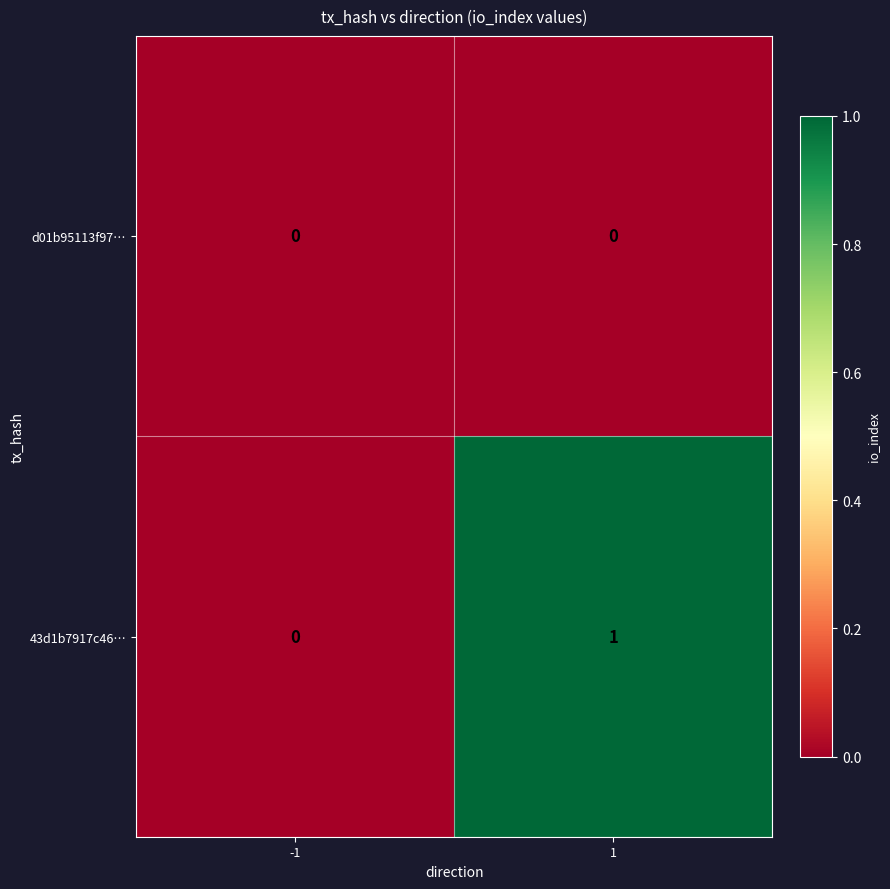

The 43d1b7917c46… series shows -1 at -1. True or false?

False